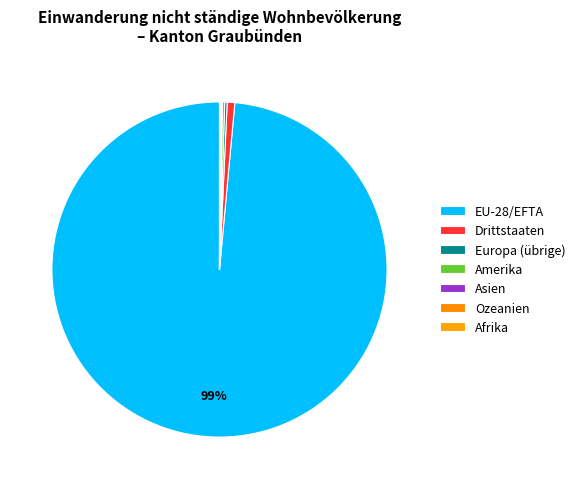

Does Drittstaaten represent more than half of the total?

No